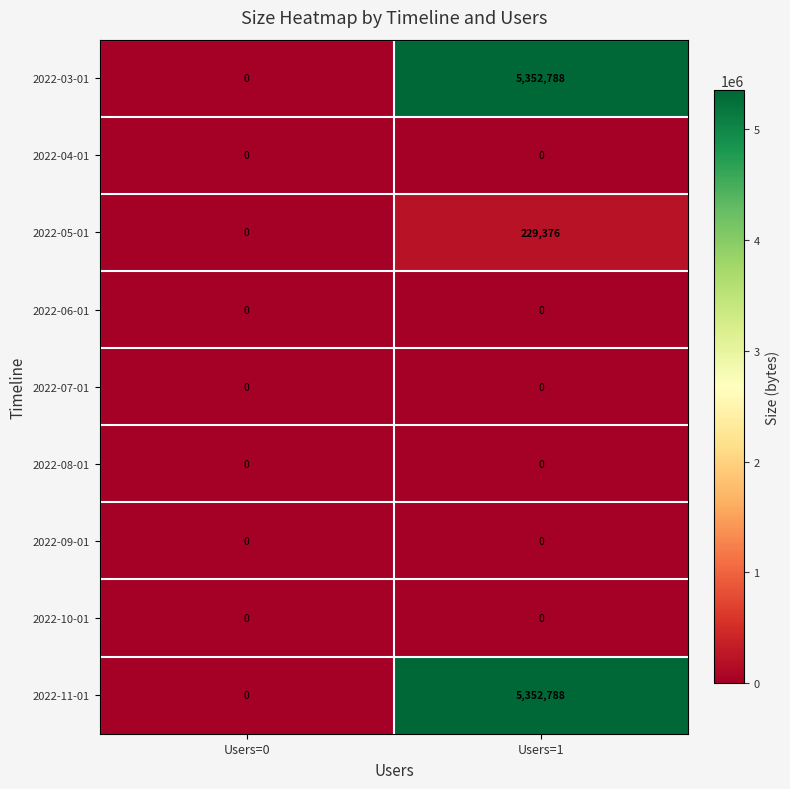

Read the 2022-05-01 value at Users=1.

229376